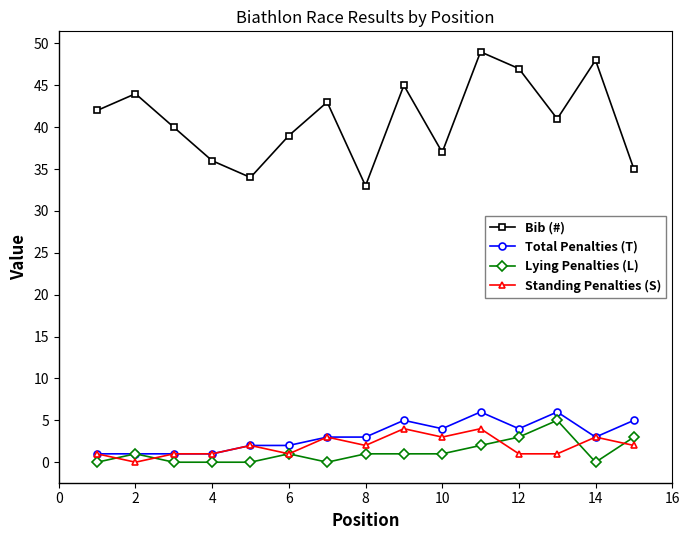

True or false: Lying Penalties (L) and Bib (#) cross at least once.

False